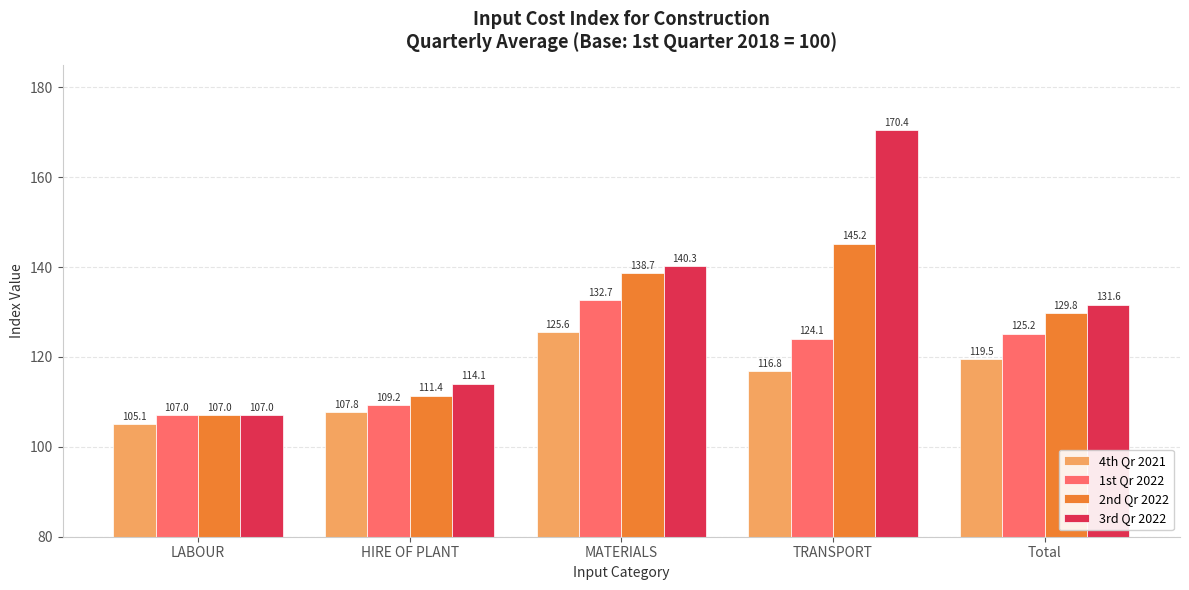

List the labels in order of 3rd Qr 2022 value, smallest first.

LABOUR, HIRE OF PLANT, Total, MATERIALS, TRANSPORT